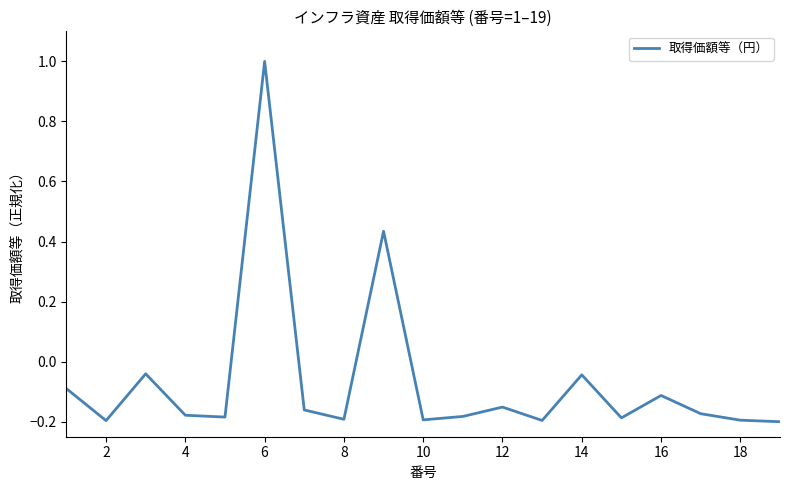

What is the difference between the maximum and minimum values?

1.2